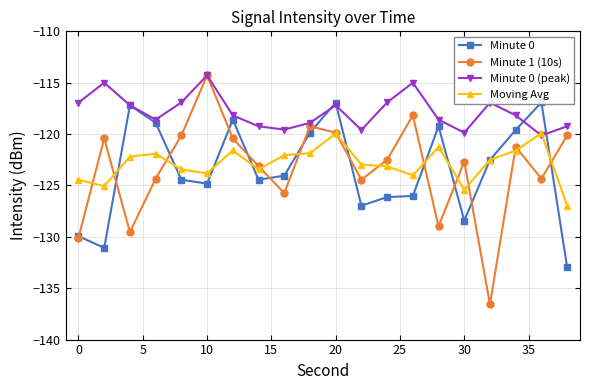

Which series has the largest total across all categories?

Minute 0 (peak)